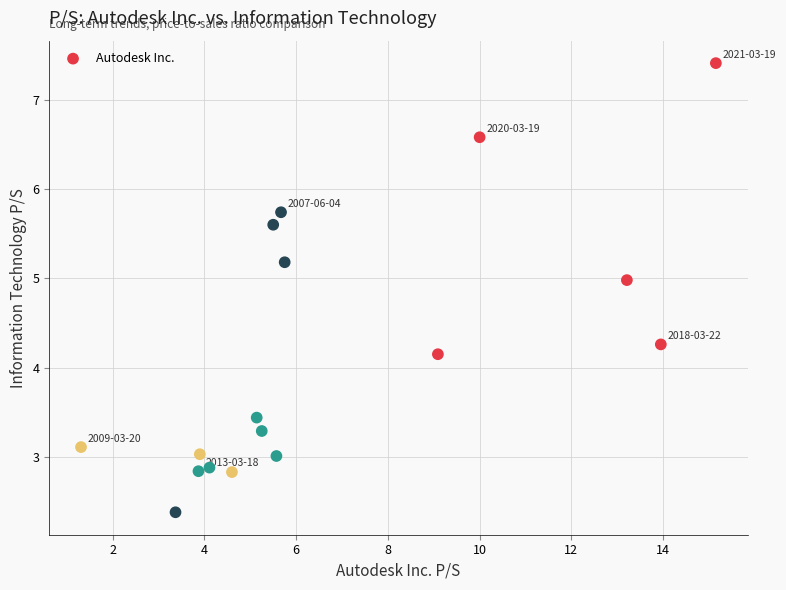

What is the range of Y values (max minus min)?

5.0